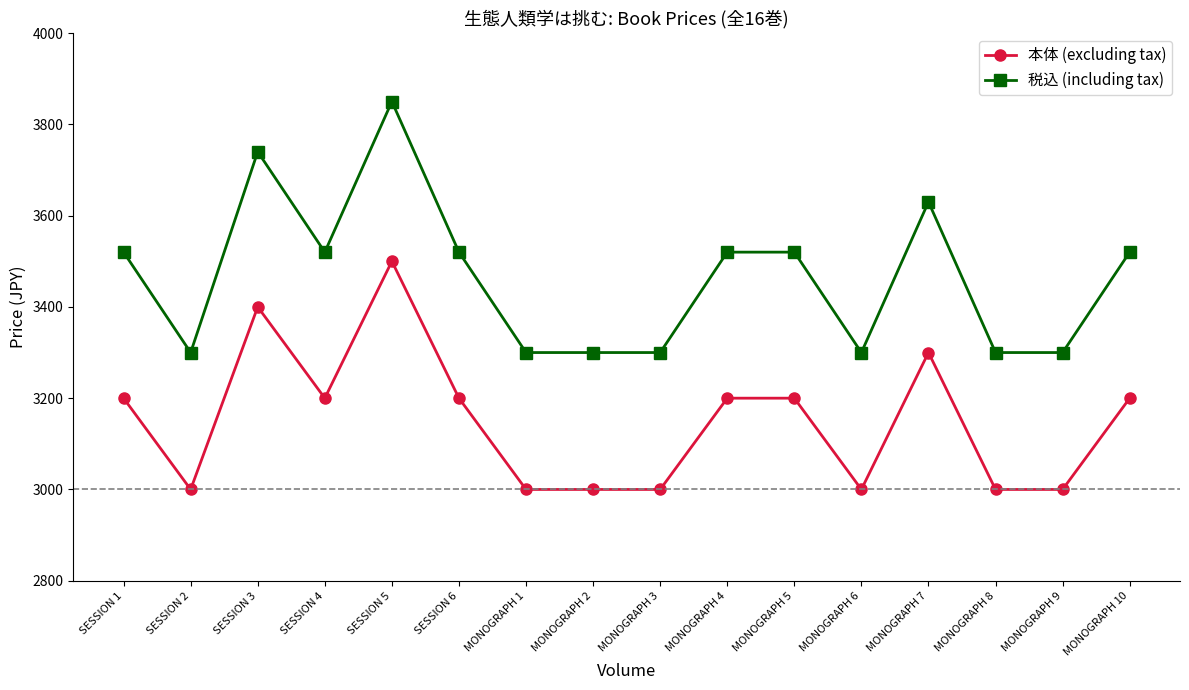

How many 本体 (excluding tax) values are between 3000 and 3200?

13